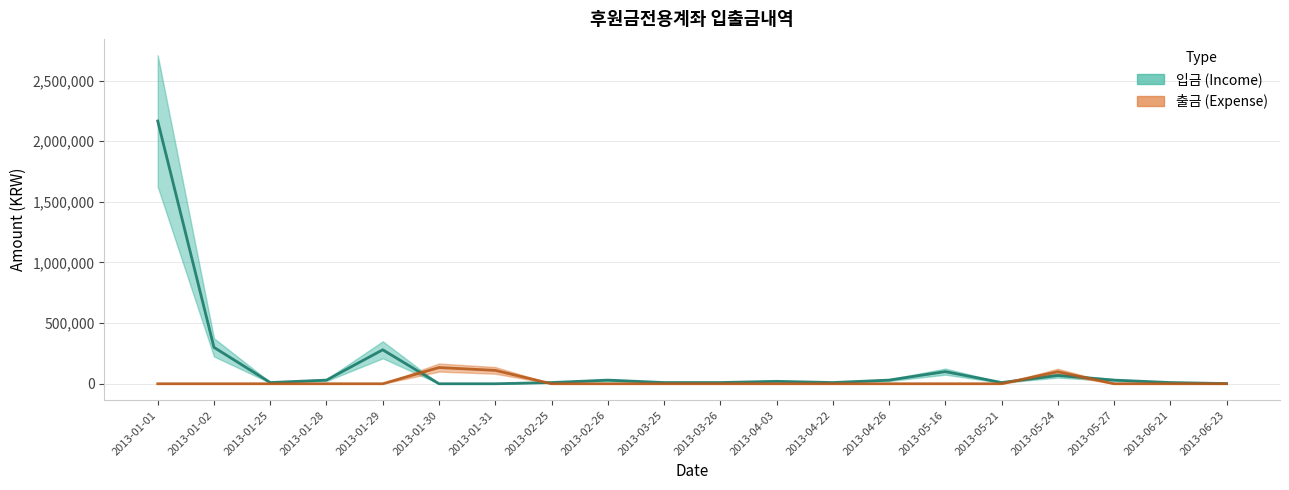

Which category has the lowest value in the 입금 (Income) series?

2013-01-30